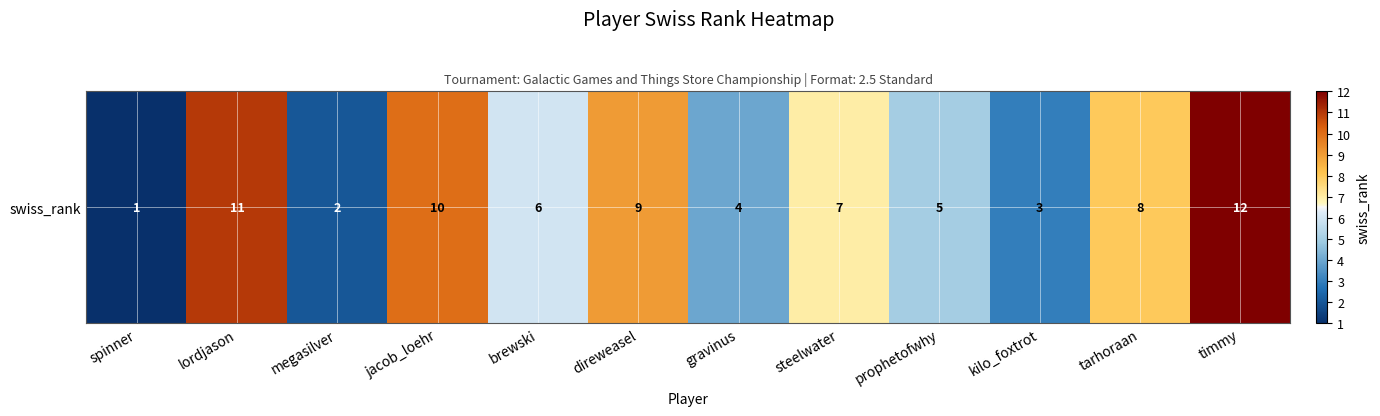

List the labels in order of value, smallest first.

spinner, megasilver, kilo_foxtrot, gravinus, prophetofwhy, brewski, steelwater, tarhoraan, direweasel, jacob_loehr, lordjason, timmy